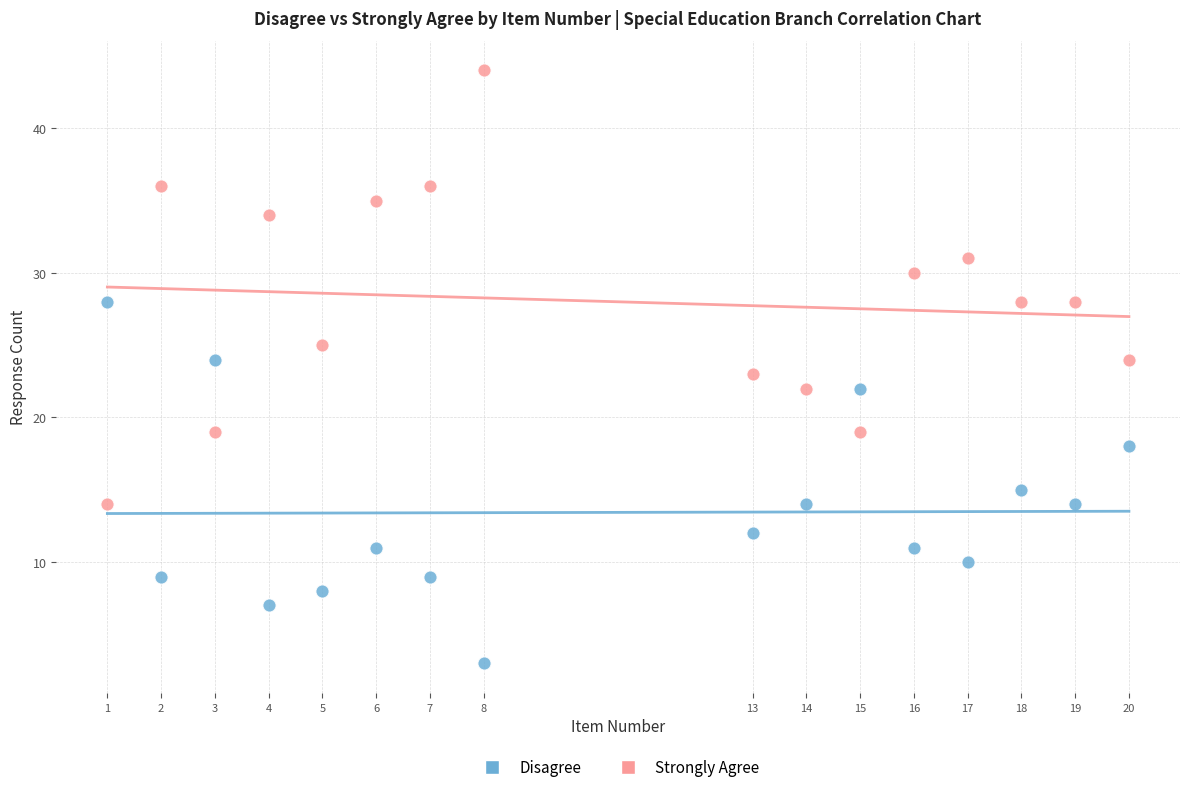

Across all data points, what is the range of X values (max minus min)?

19